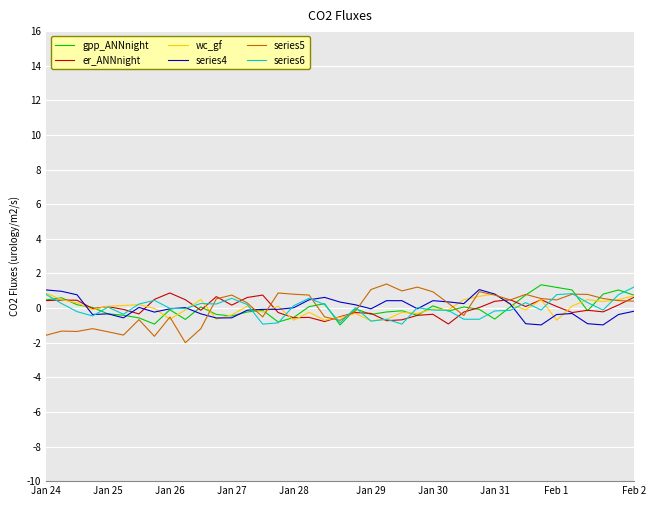

What is the lowest value of the series6 series?

-0.9